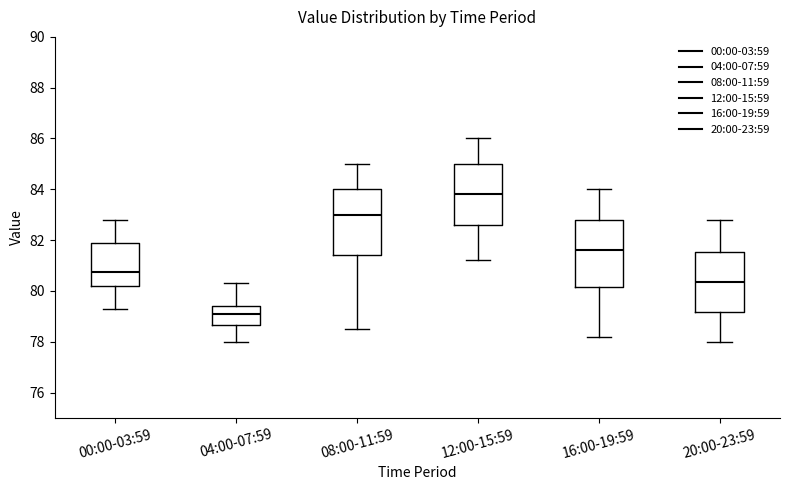

Reading left to right, transcribe this box plot: for each box, give where its median line is, the range the box spans, and where its two whiskers end, as read against the y-axis. The values are not printed on the chart, so give them approximately, as read against the axis.

00:00-03:59: median 80.8, box 80.2 to 81.8, whiskers 79.4 to 82.8
04:00-07:59: median 79.2, box 78.6 to 79.4, whiskers 78.0 to 80.4
08:00-11:59: median 83.0, box 81.4 to 84.0, whiskers 78.6 to 85.0
12:00-15:59: median 83.8, box 82.6 to 85.0, whiskers 81.2 to 86.0
16:00-19:59: median 81.6, box 80.2 to 82.8, whiskers 78.2 to 84.0
20:00-23:59: median 80.4, box 79.2 to 81.6, whiskers 78.0 to 82.8